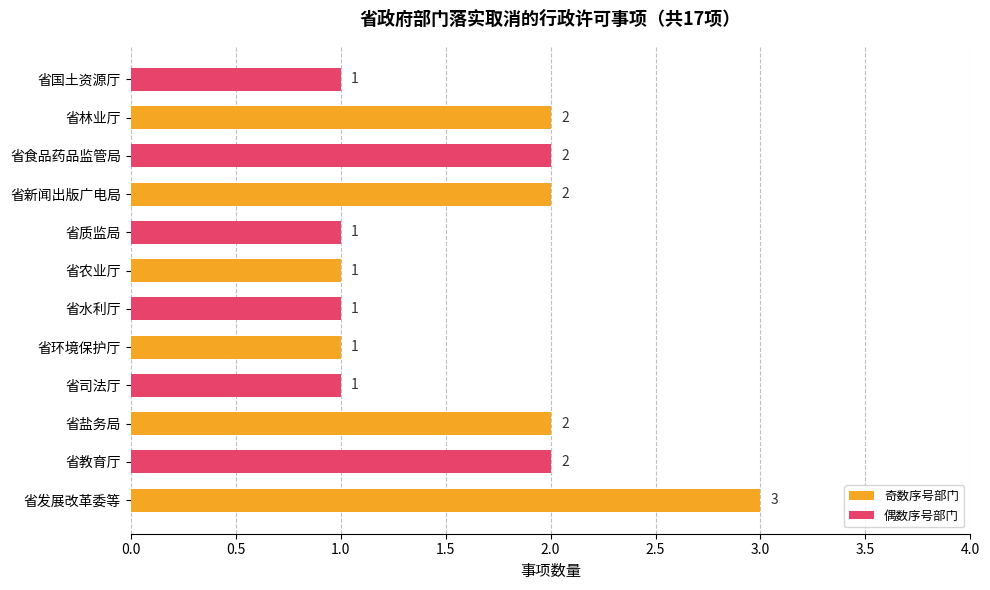

Does the chart contain stacked bars?

No